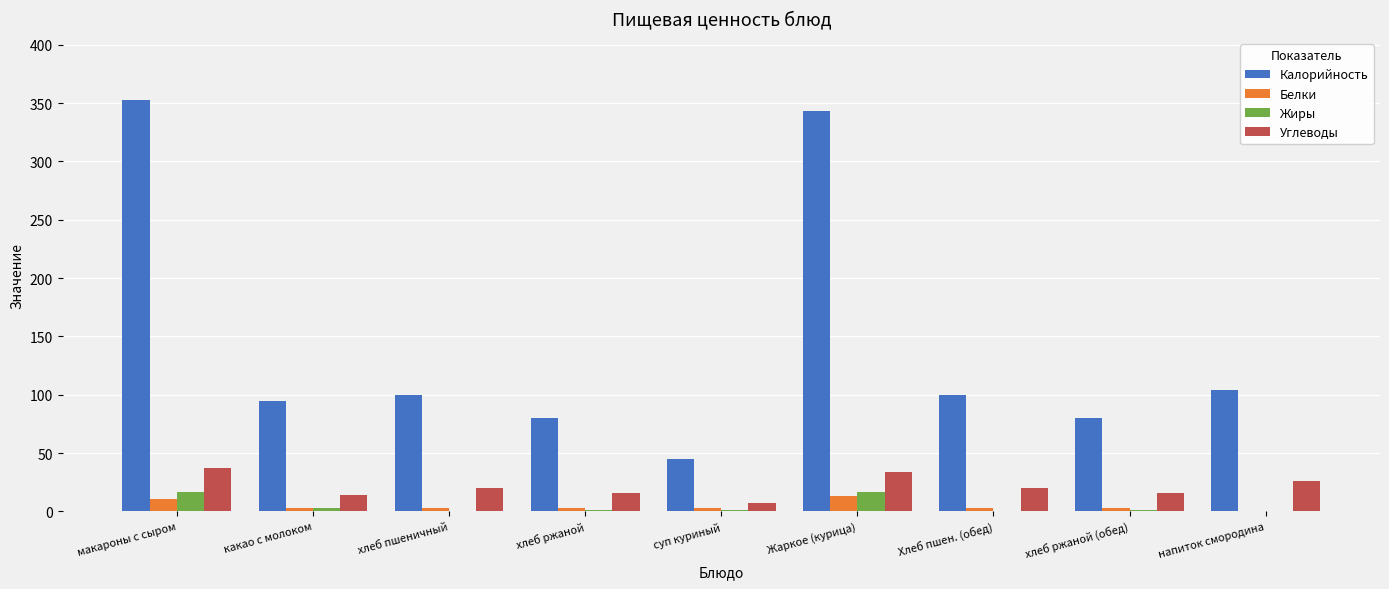

Which series has the largest total across all categories?

Калорийность